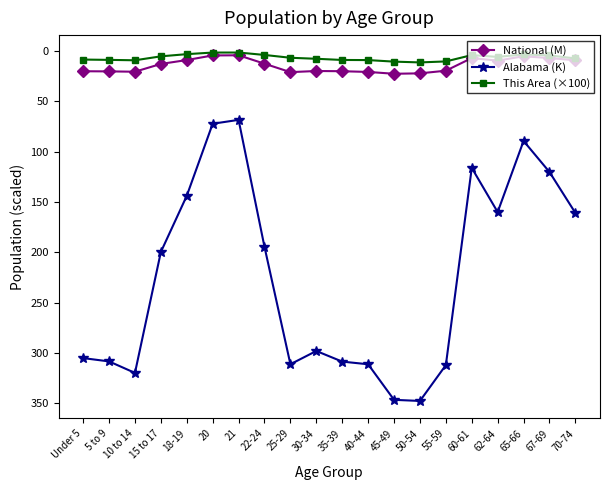

What is the sum of all Alabama (K) values?

4492.4